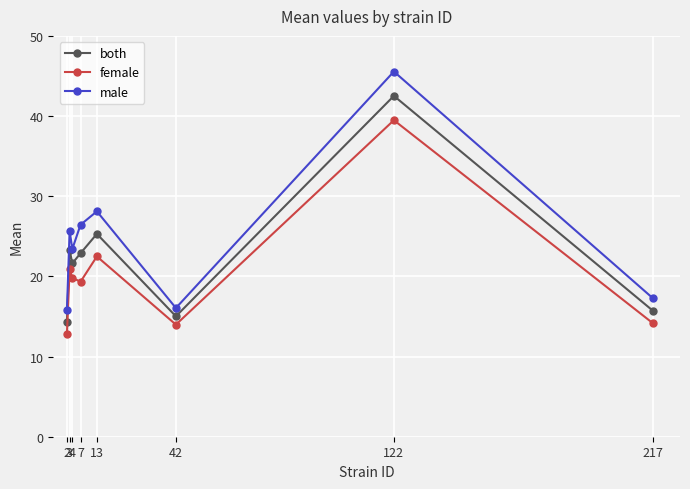

True or false: both and female intersect in this chart.

False